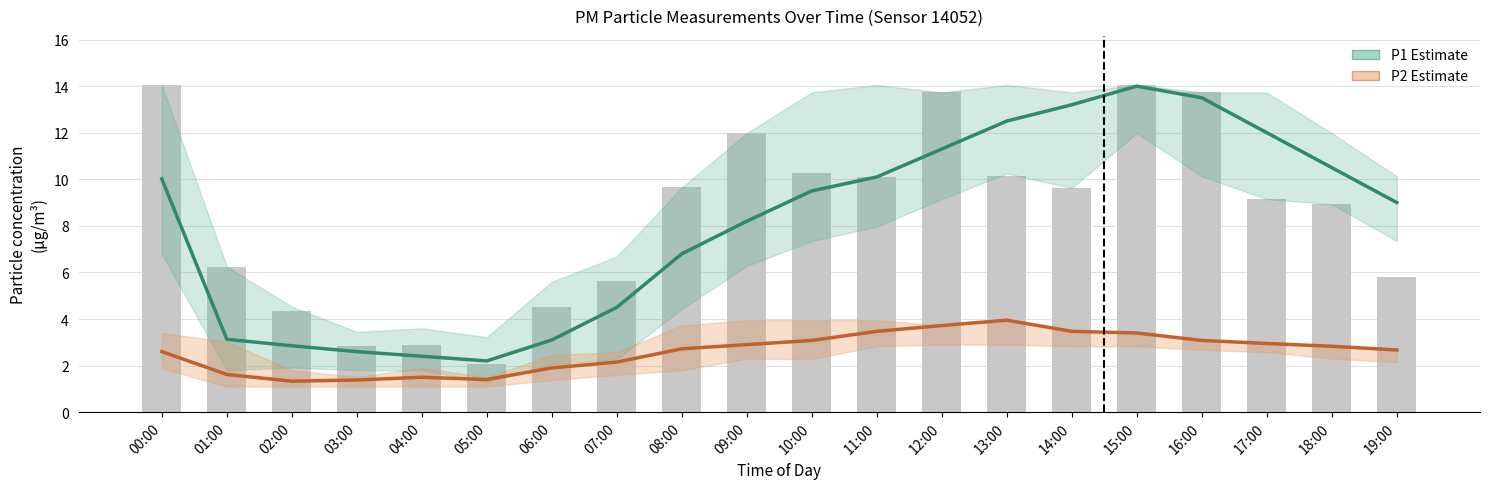

At which category is the sum across all series the highest?

15:00